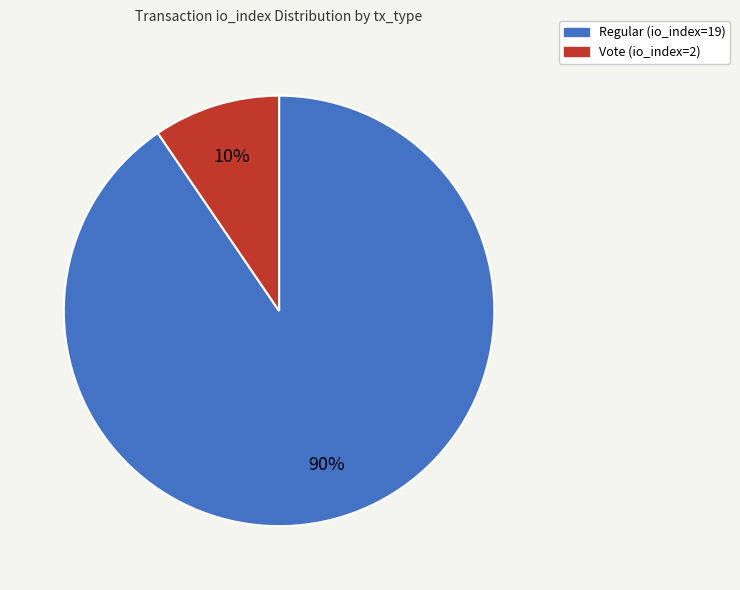

How many slices are in this pie chart?

2